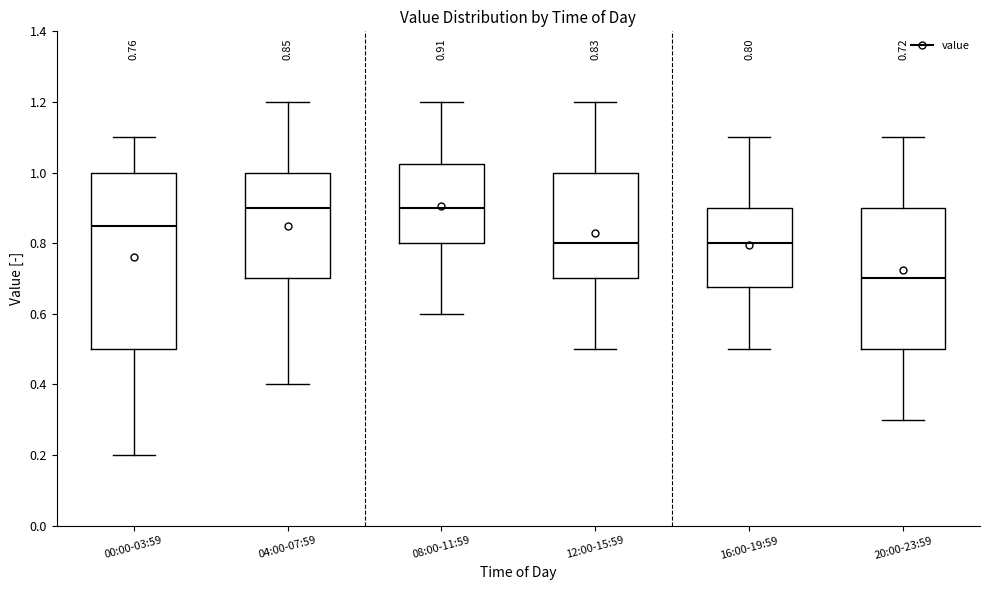

Which box is the tallest, from its lower edge to its upper edge?

00:00-03:59